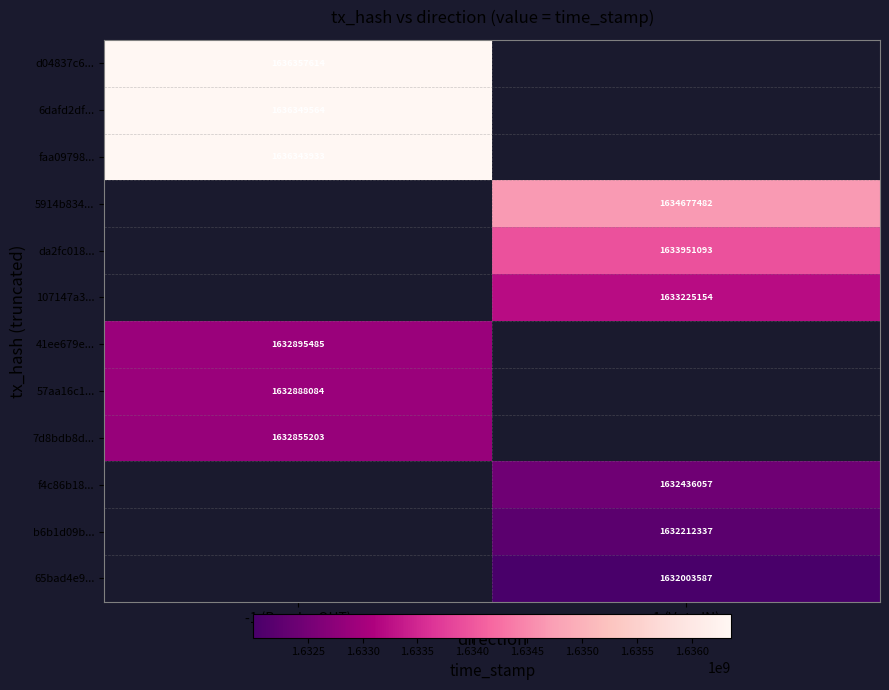

Is it true that b6b1d09b... equals 2173675331 at 1 (Vote IN)?

False